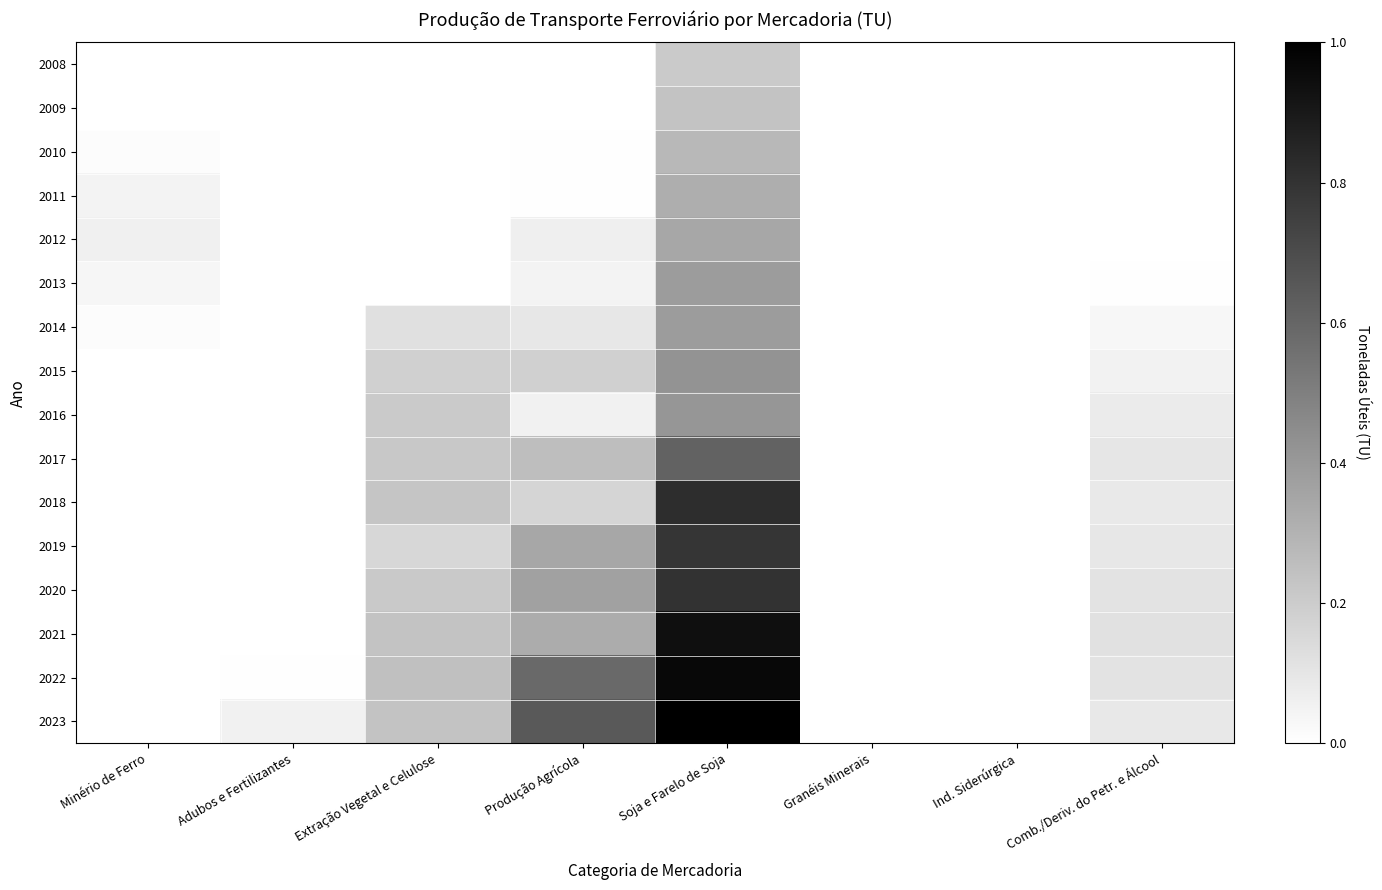

Which category has the highest value across all series?

Soja e Farelo de Soja